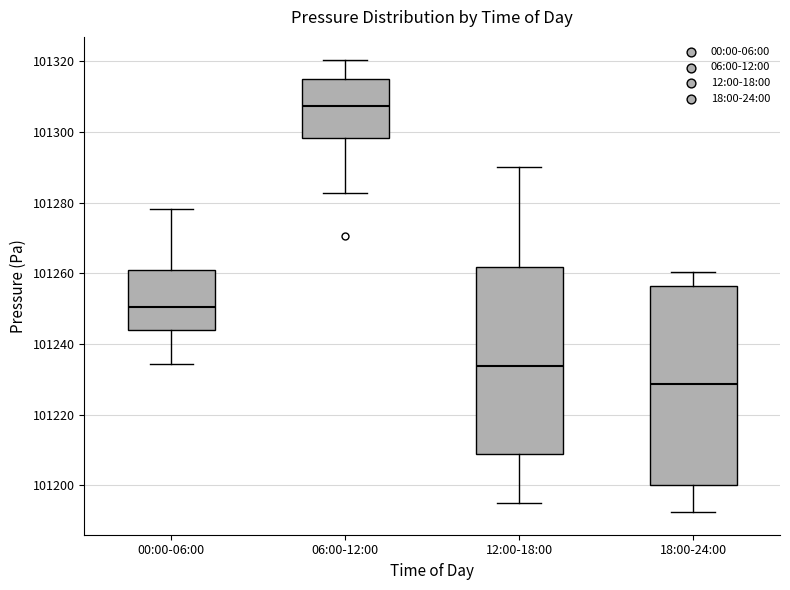

Which box has the lowest median line?

18:00-24:00